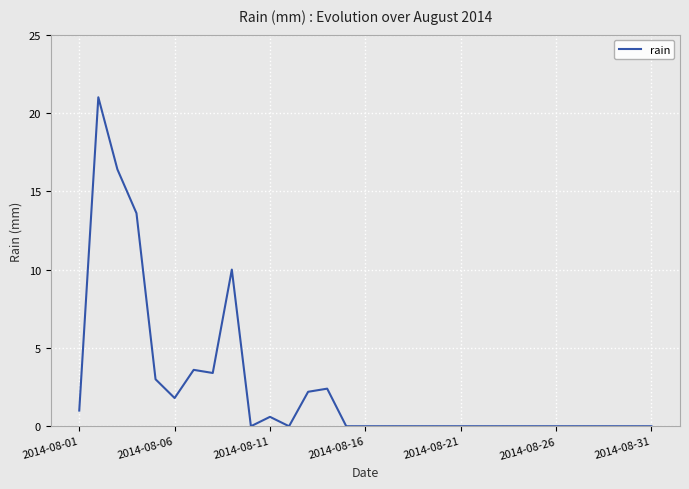

What is the difference between the maximum and minimum values?

21.0